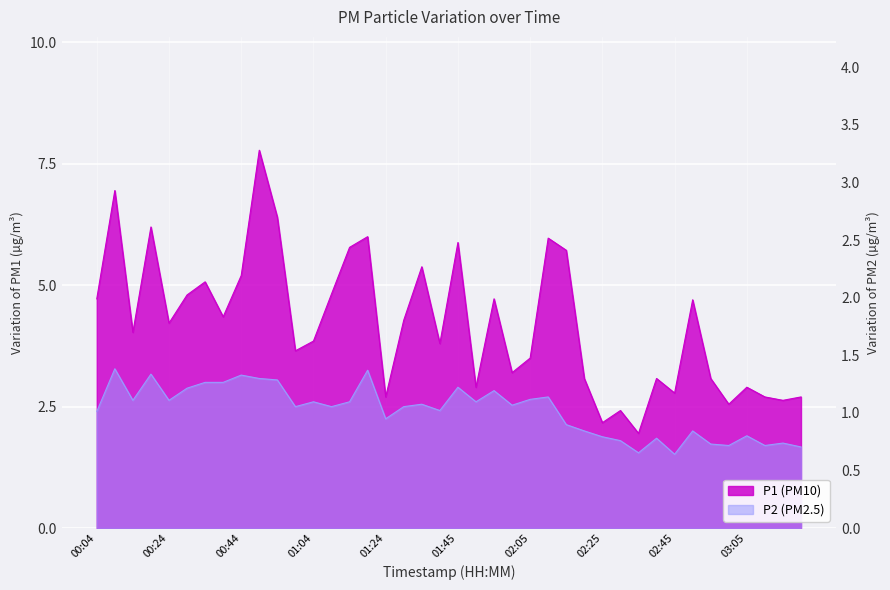

At how many categories does at least one series exceed 2?

39